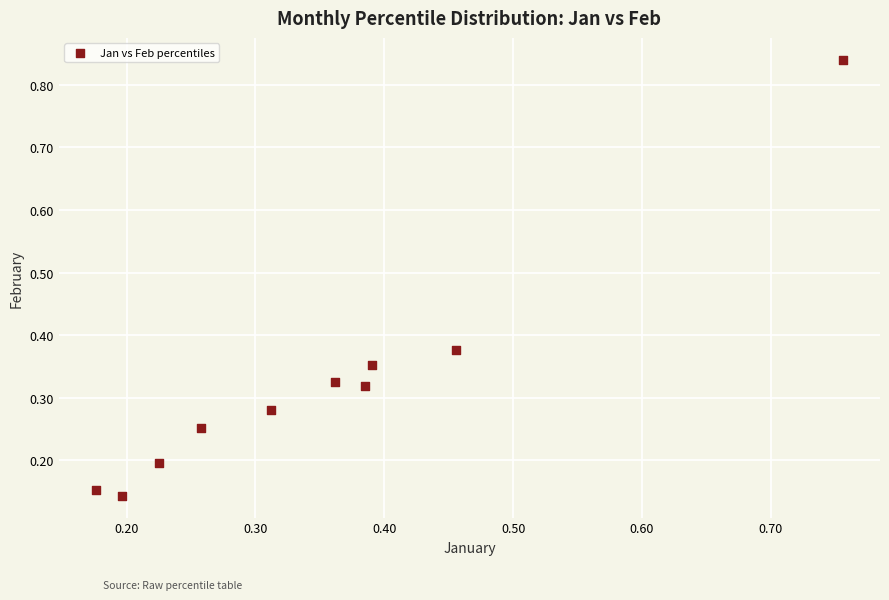

What is the range of X values (max minus min)?

0.6